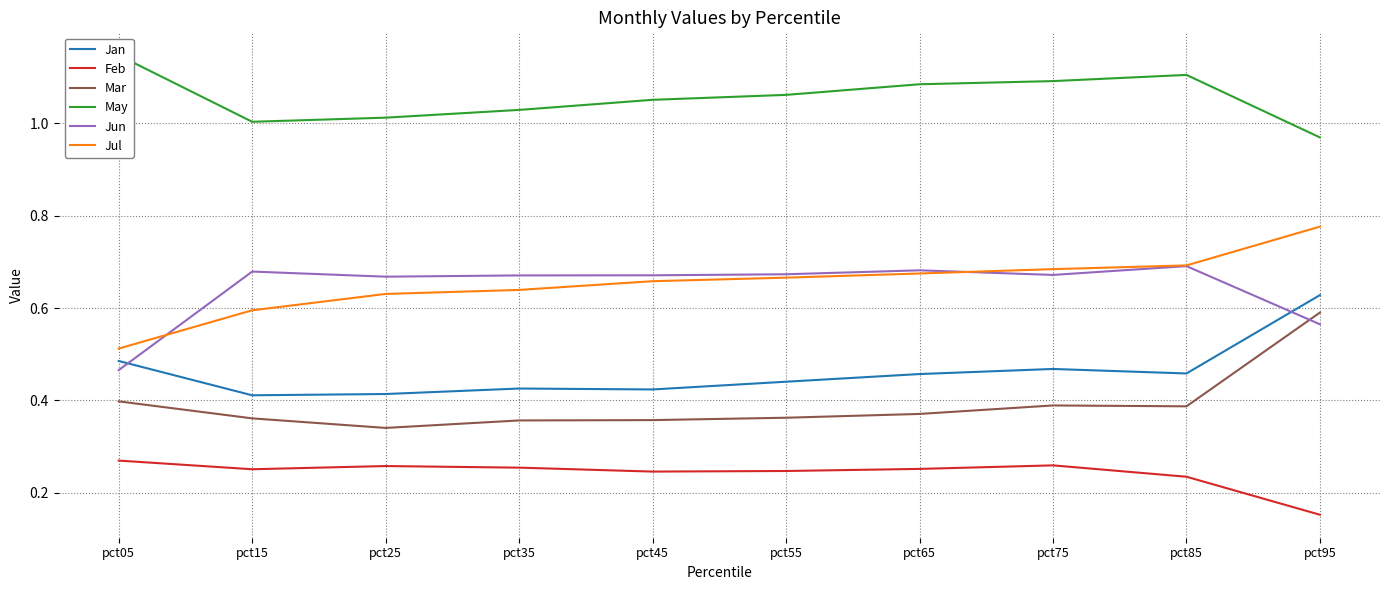

How many lines are shown in the chart?

6